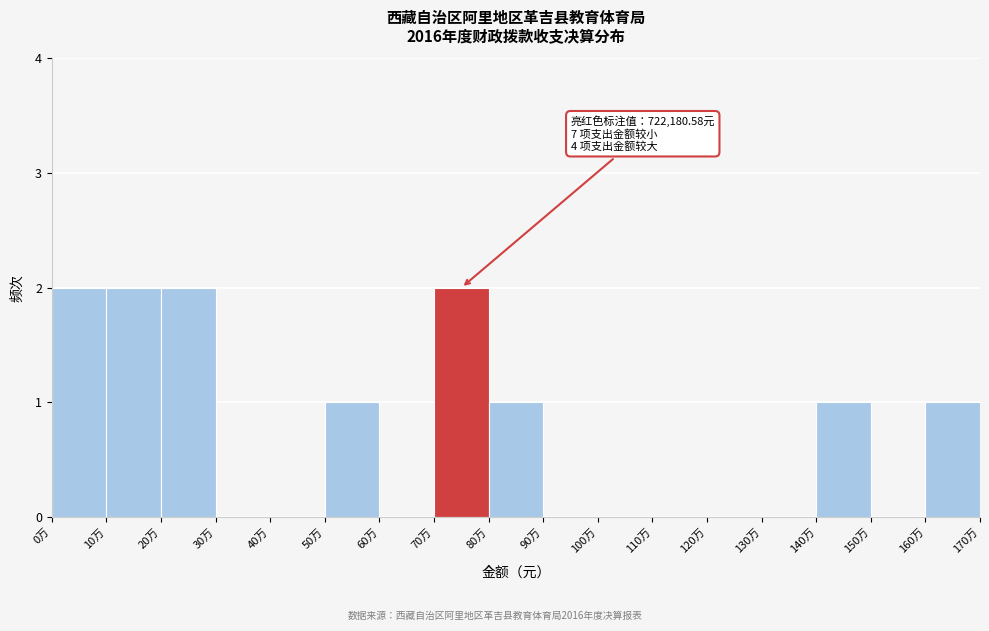

Reading left to right, extract all data points from this chart.

0万=2	10万=2	20万=2	30万=0	40万=0	50万=1	60万=0	70万=2	80万=1	90万=0	100万=0	110万=0	120万=0	130万=0	140万=1	150万=0	160万=1